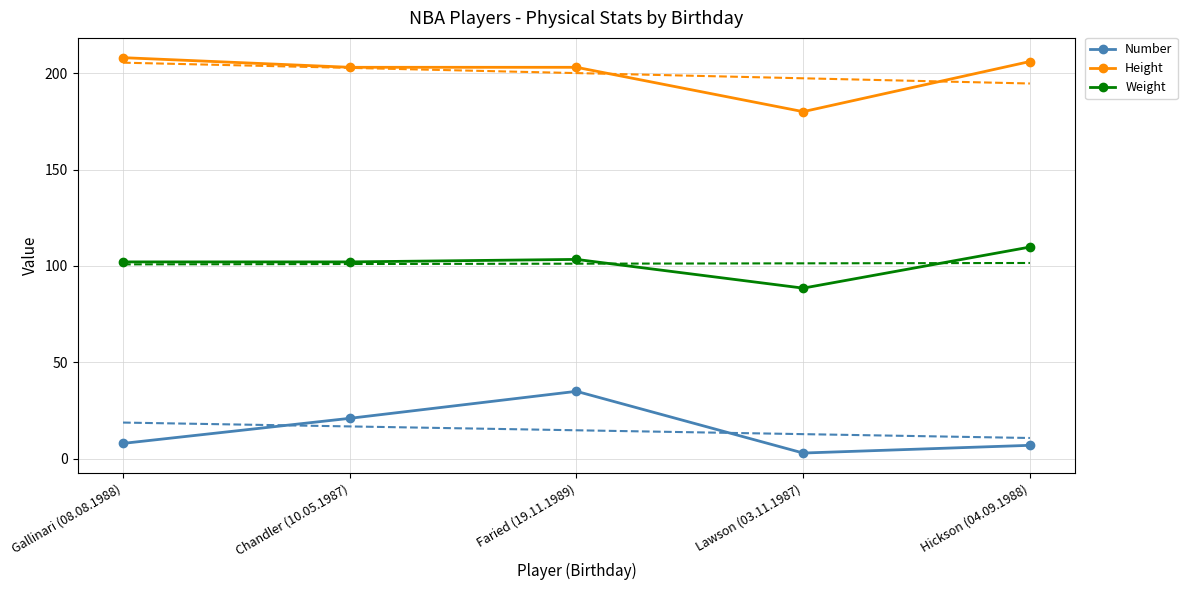

Read the Height value at Faried (19.11.1989).

203.0